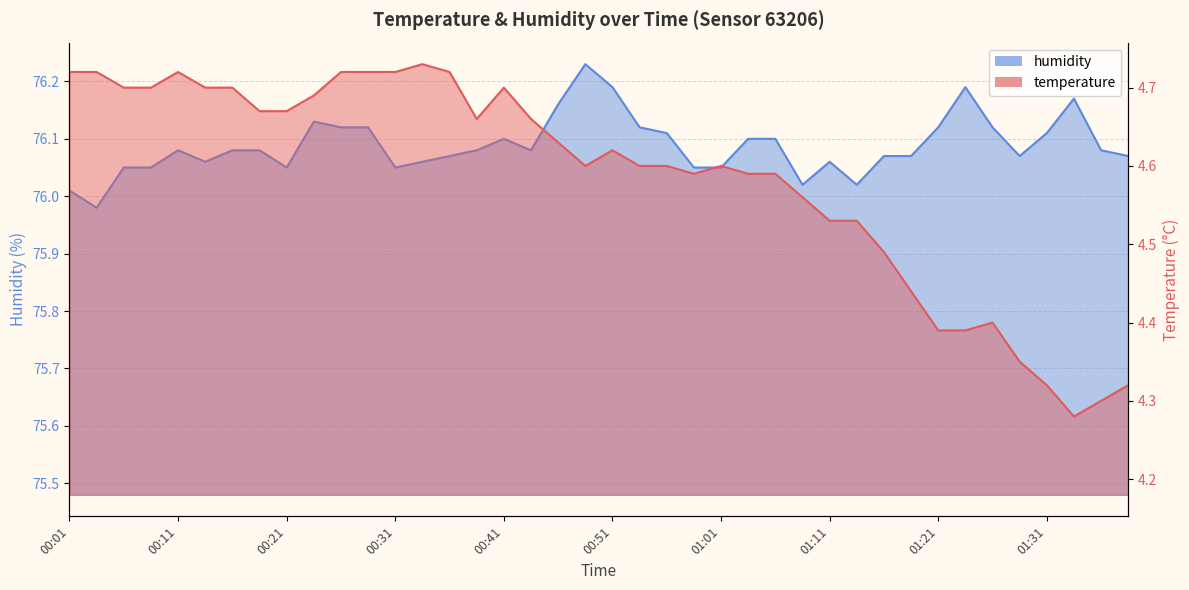

What is the difference between the highest and lowest values at 01:16?

71.6